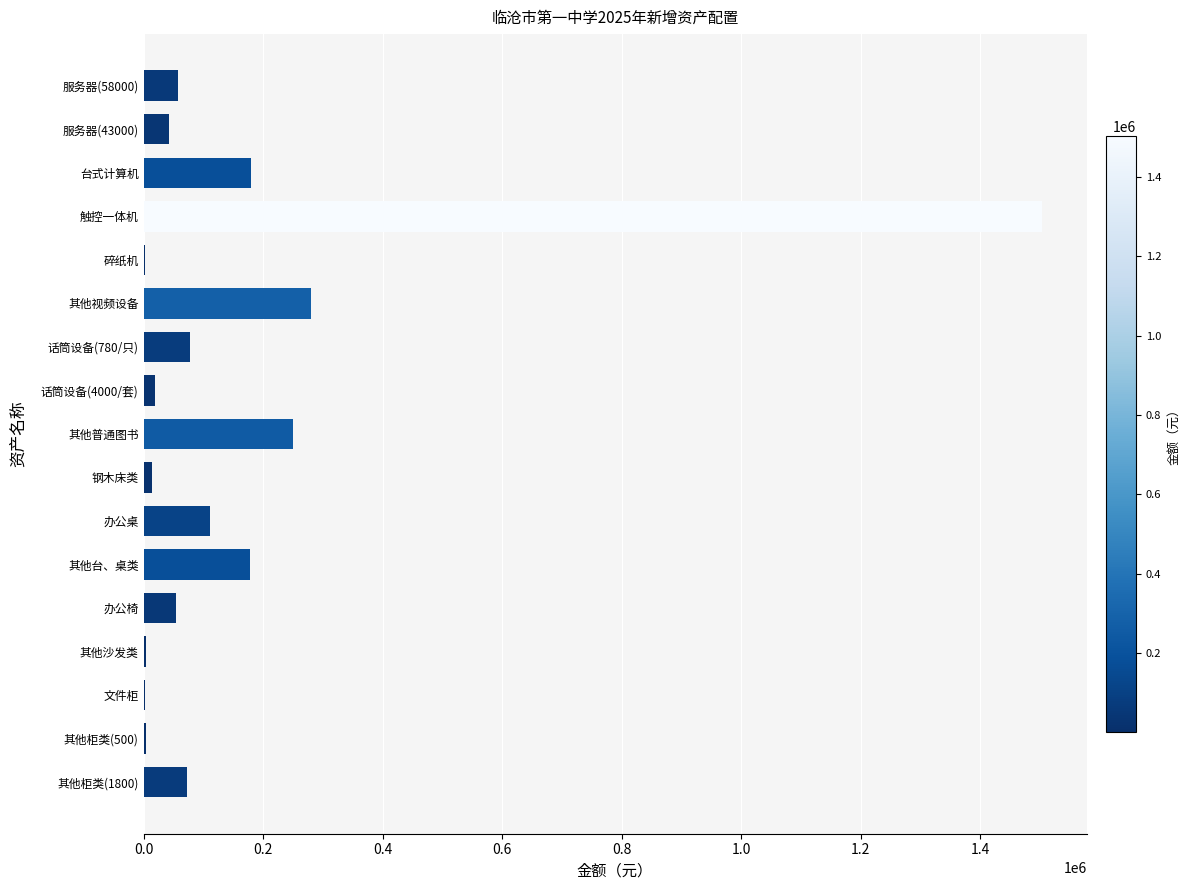

The value at 服务器(43000) is 43000. True or false?

True